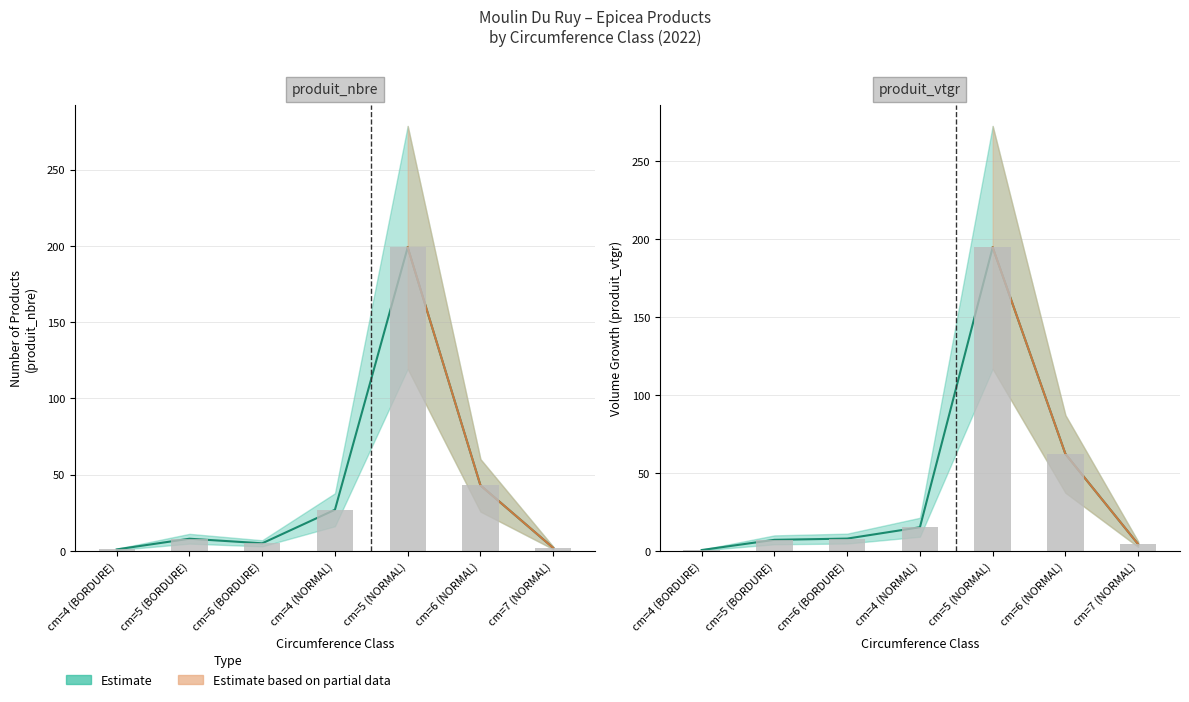

What is the sum of all produit_nbre values?

285.0